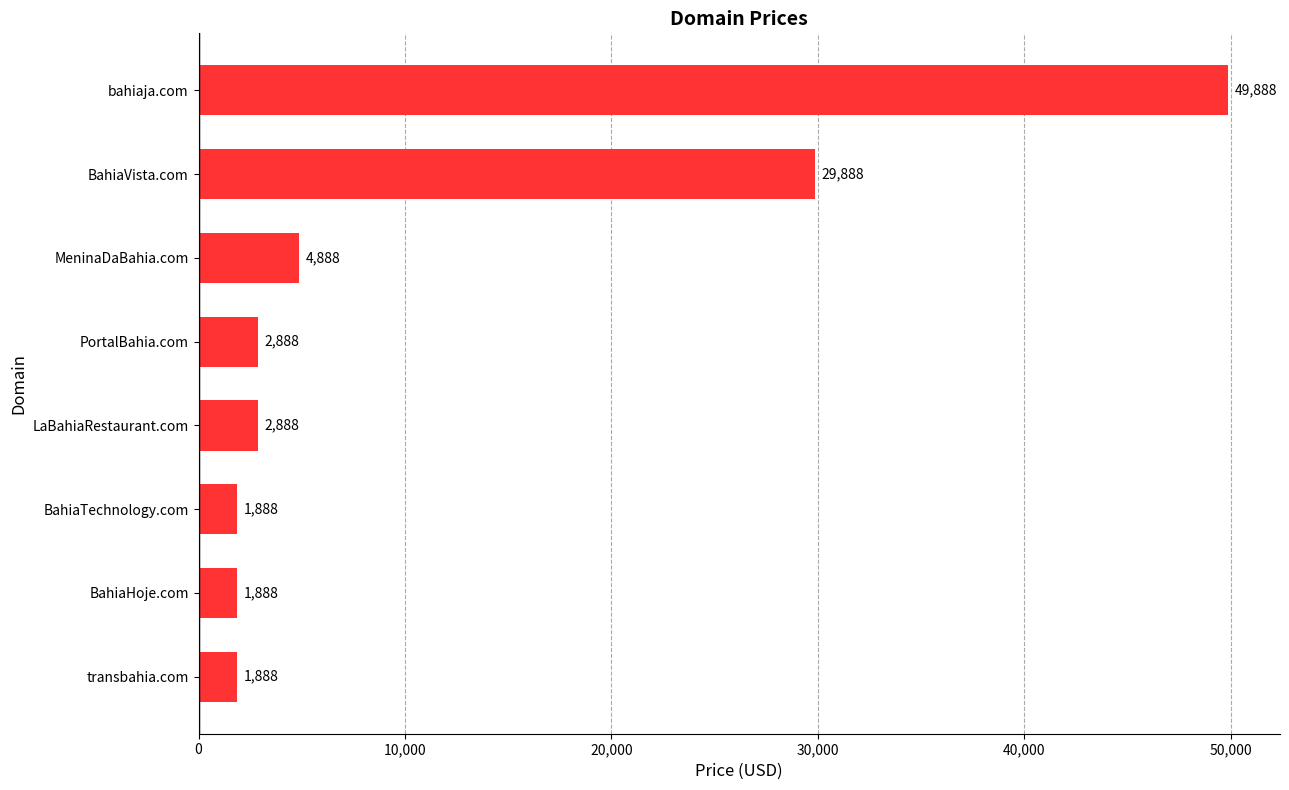

What value does the data have at bahiaja.com, to the nearest 100?

49900